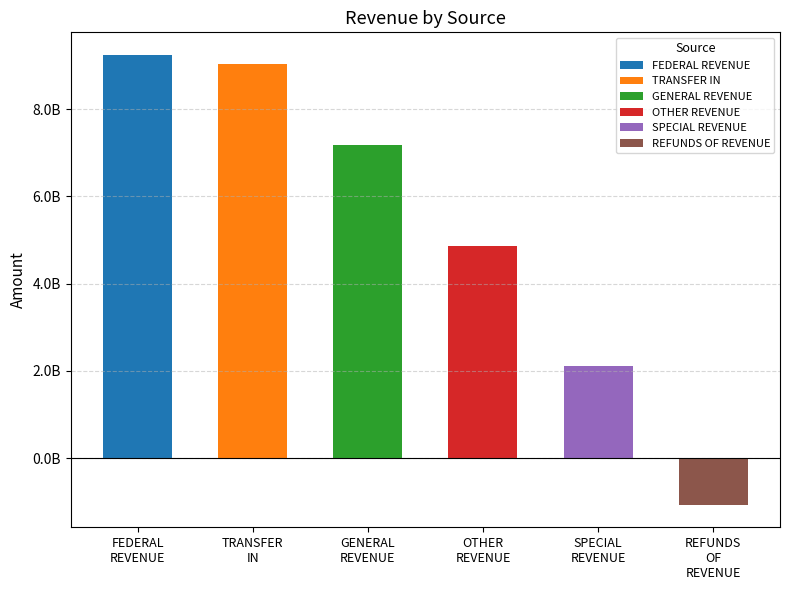

How many data points are less than 7182237577?

3